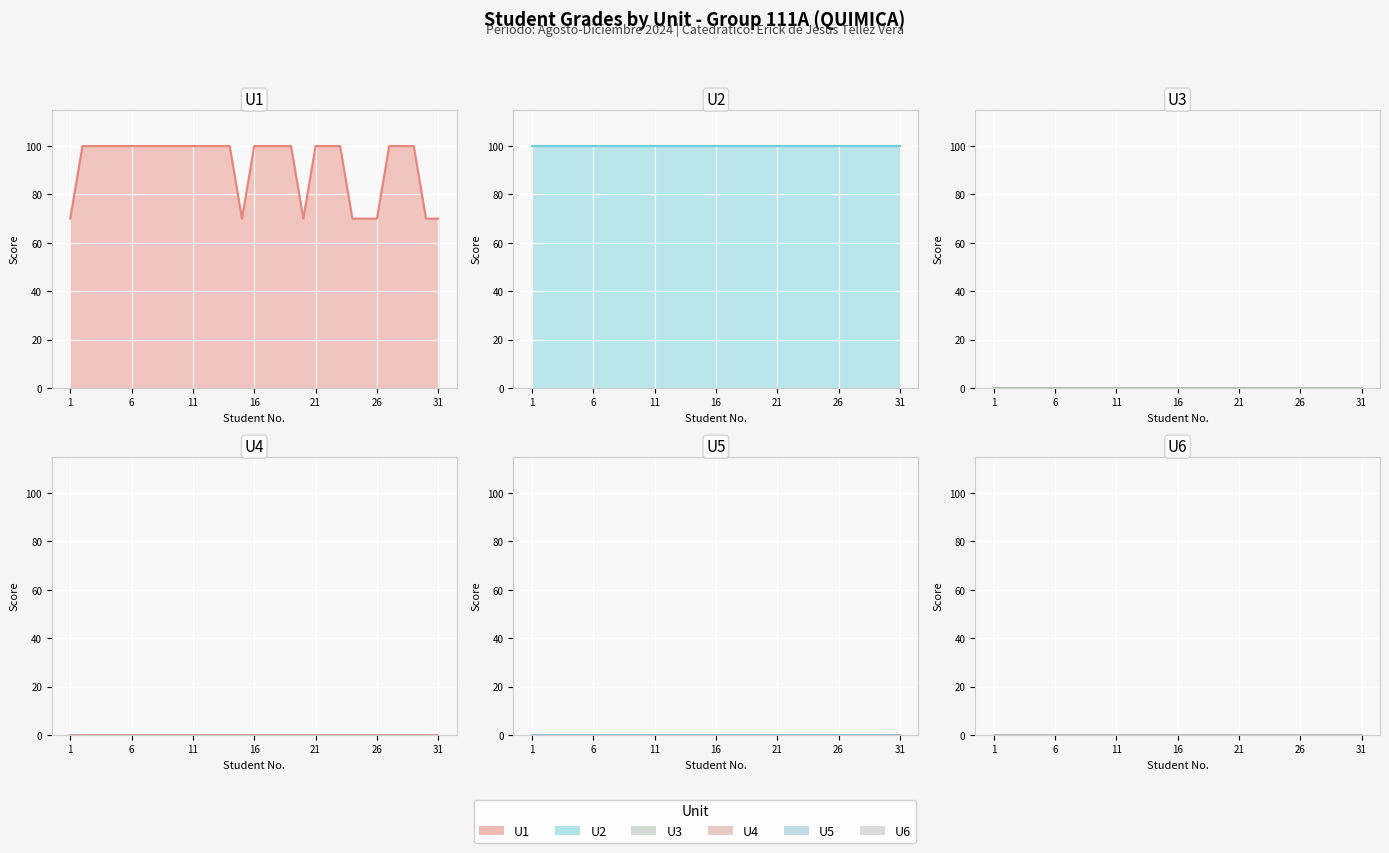

How many lines are shown in the chart?

6